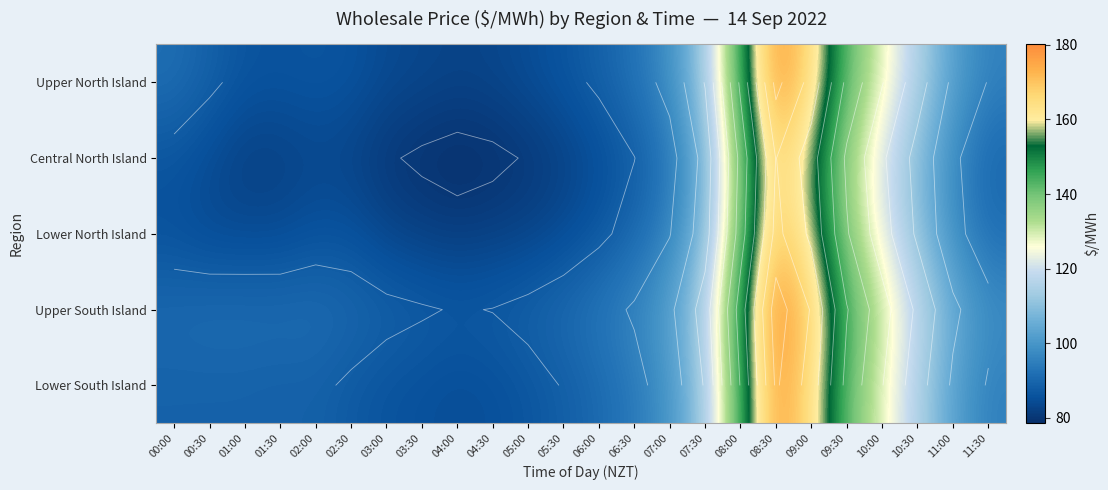

What is the difference between the highest and lowest values at 07:30?

8.9